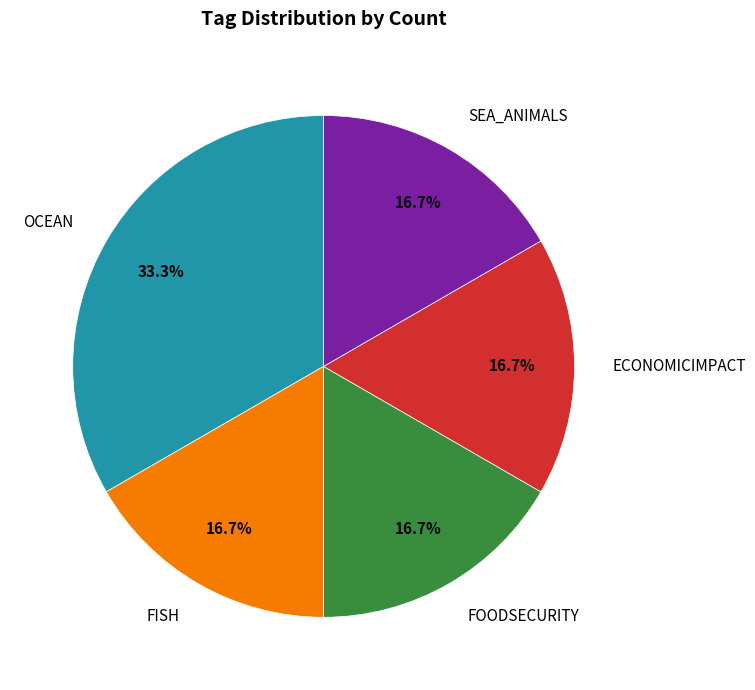

What is the largest slice in the pie chart?

OCEAN